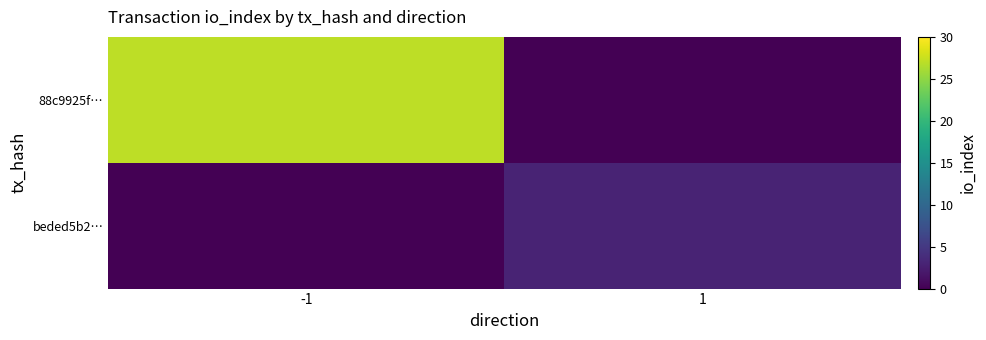

At which category does the chart reach its peak across all series?

-1